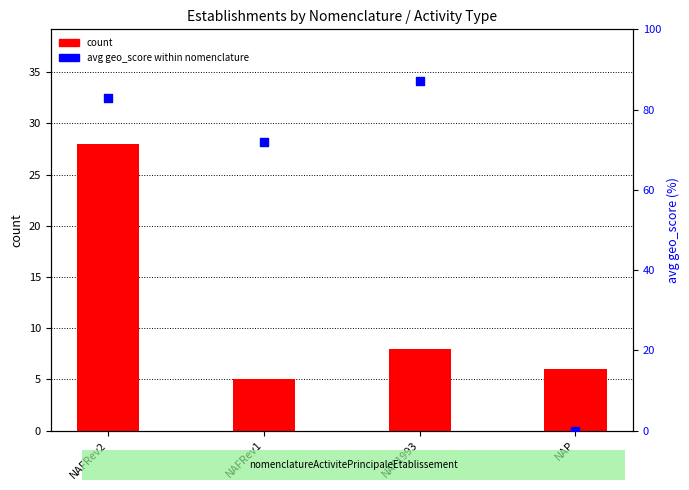

At which category is the sum across all series the highest?

NAFRev2